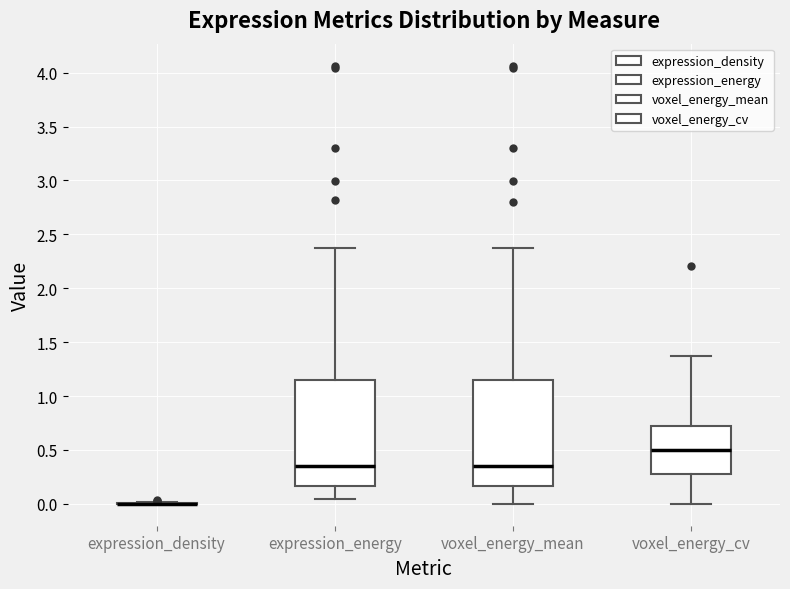

Reading left to right, transcribe this box plot: for each box, give where its median line is, the range the box spans, and where its two whiskers end, as read against the y-axis. The values are not printed on the chart, so give them approximately, as read against the axis.

expression_density: box collapsed to a line at 0.00, whiskers 0.00 to 0.00
expression_energy: median 0.35, box 0.15 to 1.15, whiskers 0.05 to 2.35
voxel_energy_mean: median 0.35, box 0.15 to 1.15, whiskers 0.00 to 2.35
voxel_energy_cv: median 0.50, box 0.30 to 0.75, whiskers 0.00 to 1.35